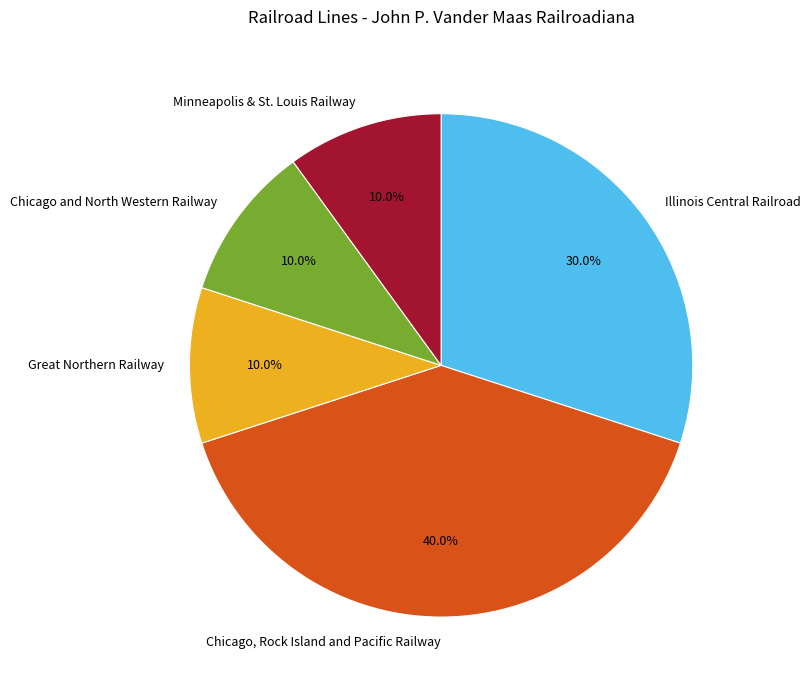

What portion of the pie excludes Great Northern Railway?

90.0%